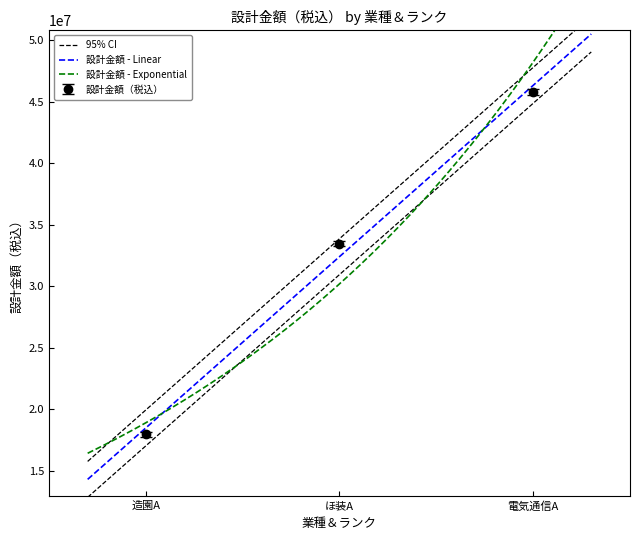

What value does the 設計金額（税込） series have at ほ装A?

33451000